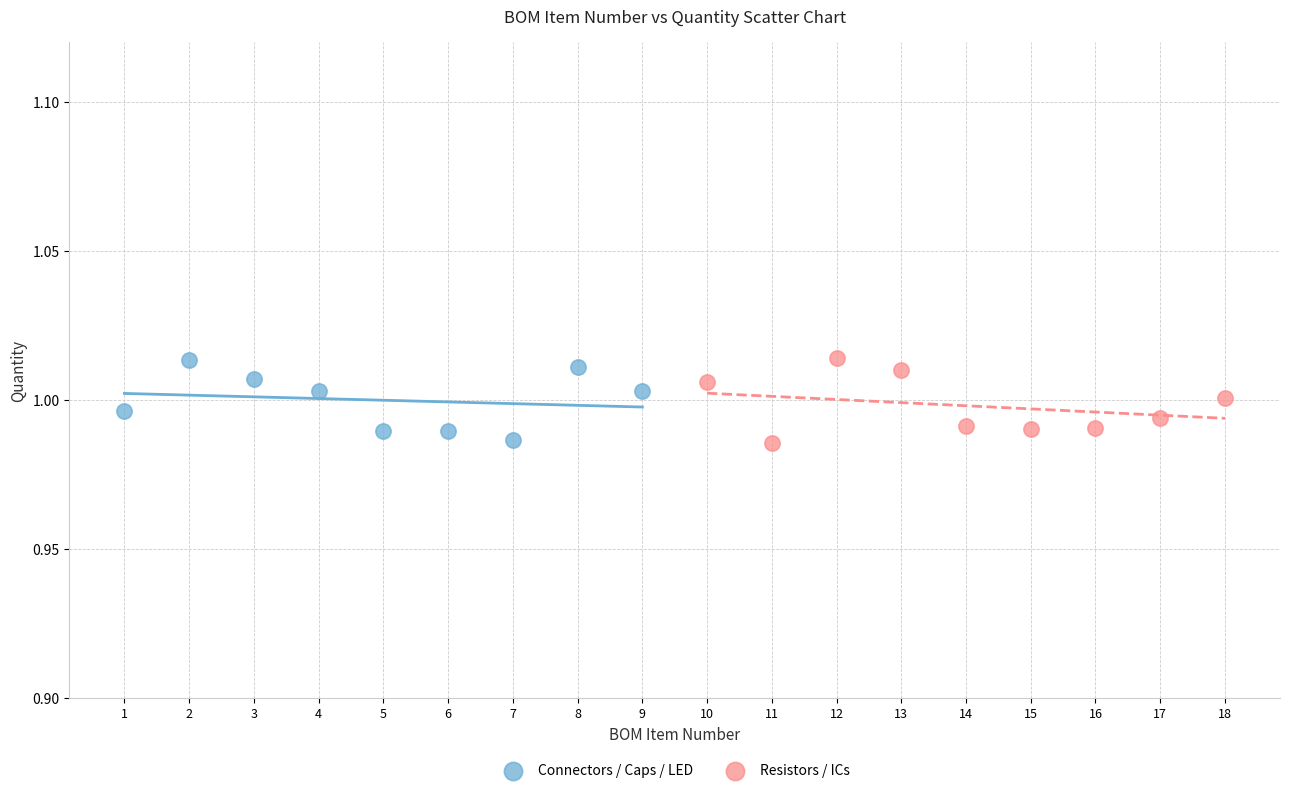

What are all the series names shown in the legend?

Connectors / Caps / LED, Resistors / ICs